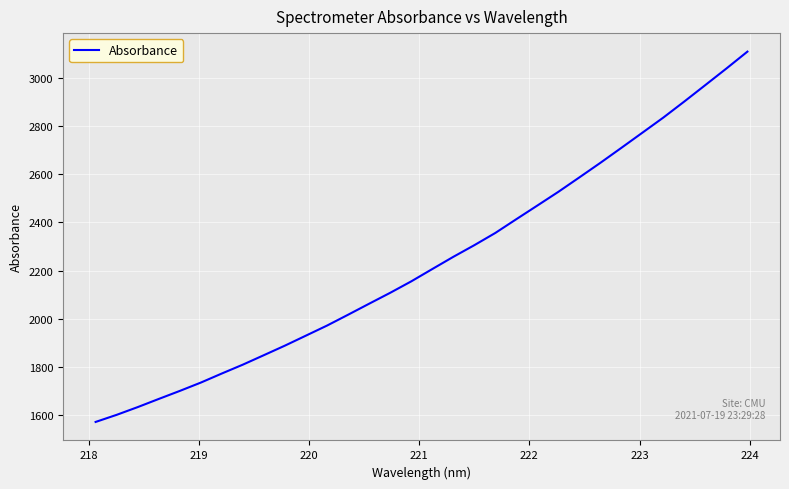

What is the smallest value displayed?

1572.4